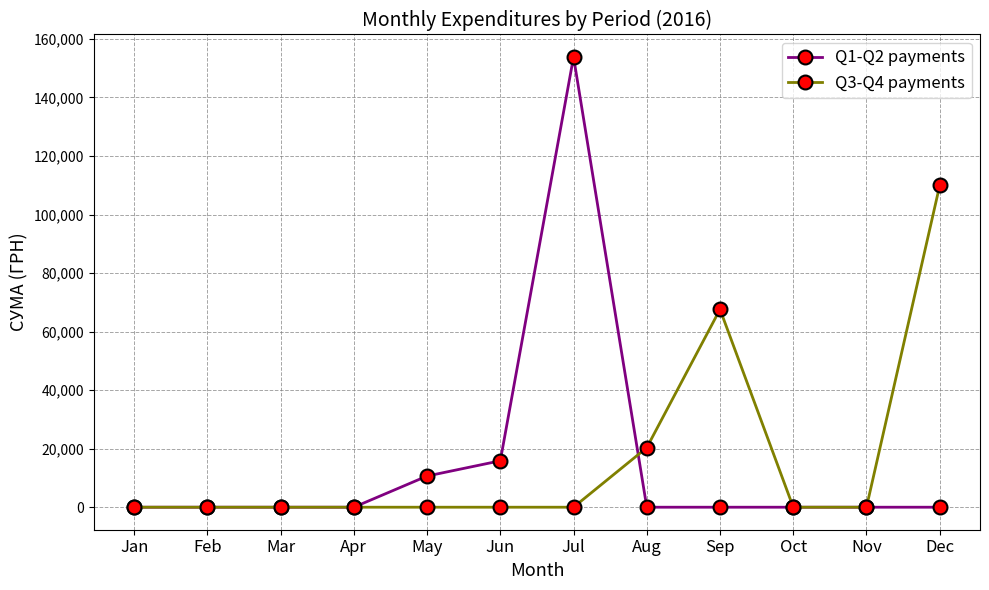

Is it true that Q1-Q2 payments equals 10649.7 at May?

True